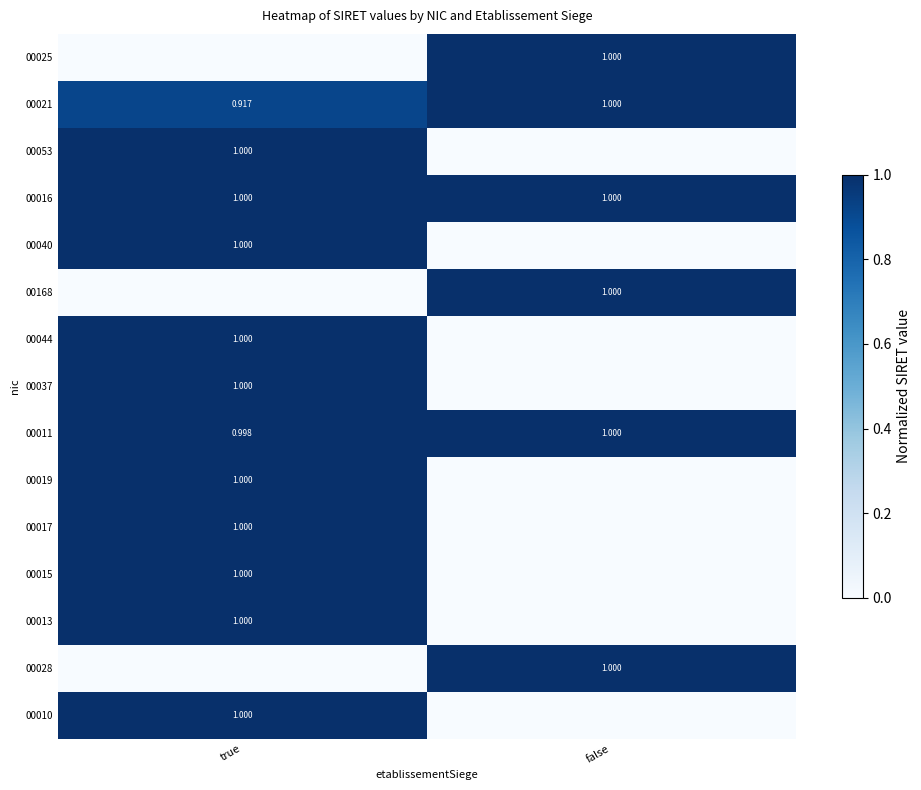

Which category has the highest value in the 00011 series?

false